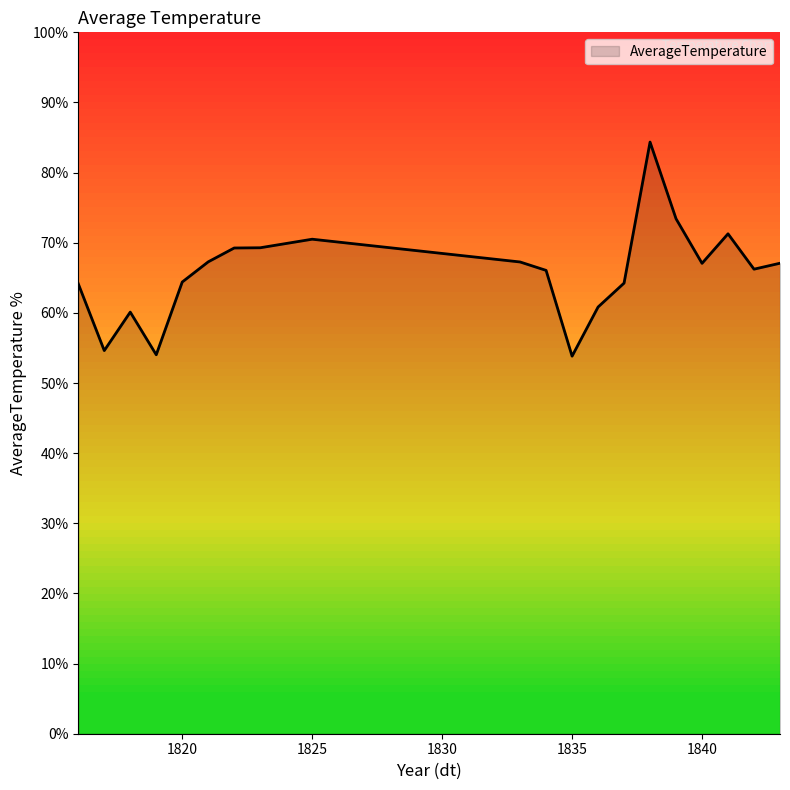

What is the minimum value shown in the chart?

53.8